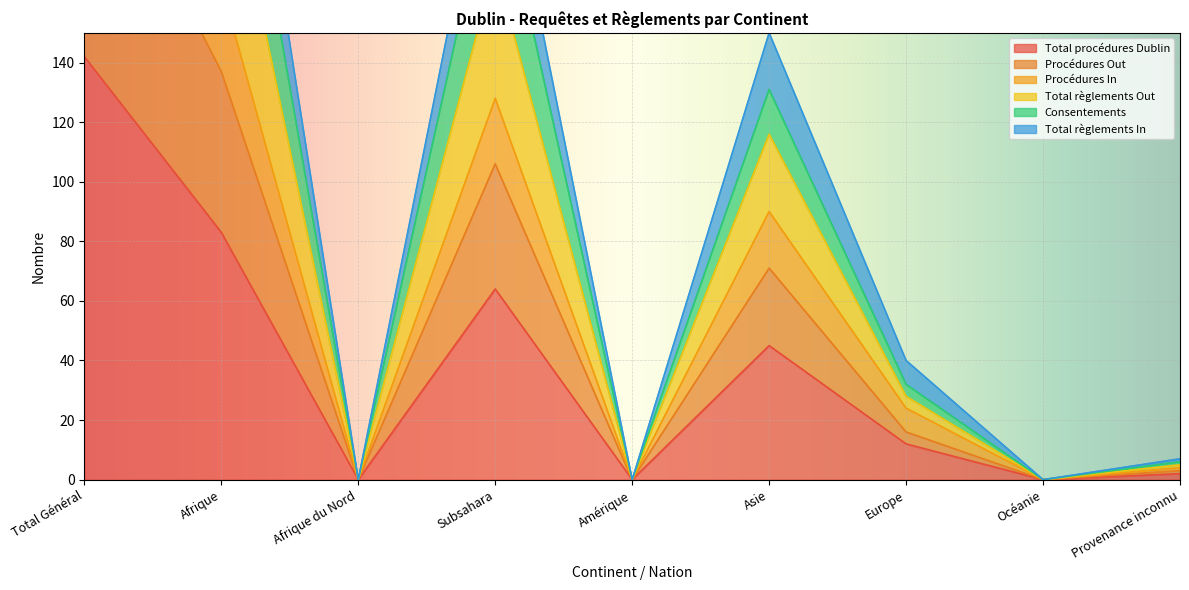

Is it true that Total procédures Dublin equals 45 at Asie?

True